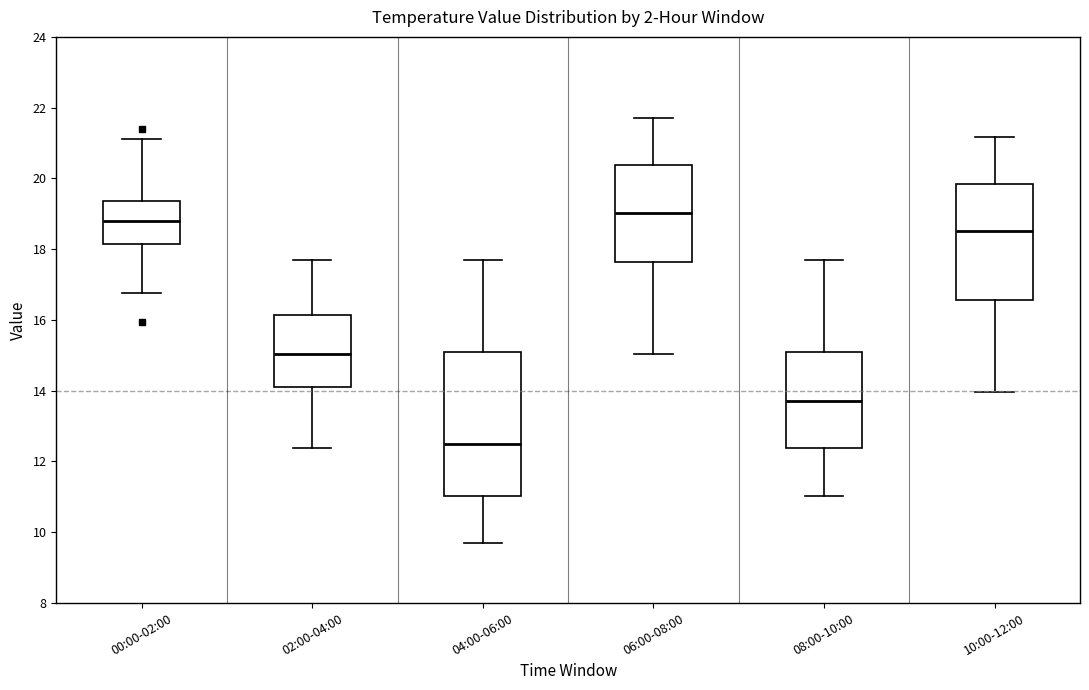

Reading left to right, read every box against the y-axis: the position of its median line, the range the box covers, and the ends of its whiskers. The values are not printed on the chart, so give them approximately, as read against the axis.

00:00-02:00: median 18.8, box 18.2 to 19.4, whiskers 16.8 to 21.2
02:00-04:00: median 15.0, box 14.2 to 16.2, whiskers 12.4 to 17.8
04:00-06:00: median 12.6, box 11.0 to 15.0, whiskers 9.8 to 17.8
06:00-08:00: median 19.0, box 17.6 to 20.4, whiskers 15.0 to 21.8
08:00-10:00: median 13.8, box 12.4 to 15.0, whiskers 11.0 to 17.8
10:00-12:00: median 18.6, box 16.6 to 19.8, whiskers 14.0 to 21.2